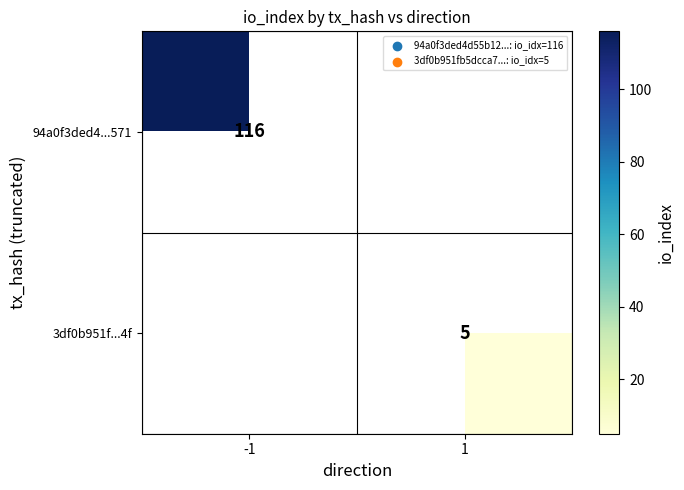

Is it true that 3df0b951f...4f equals 5 at 1?

True